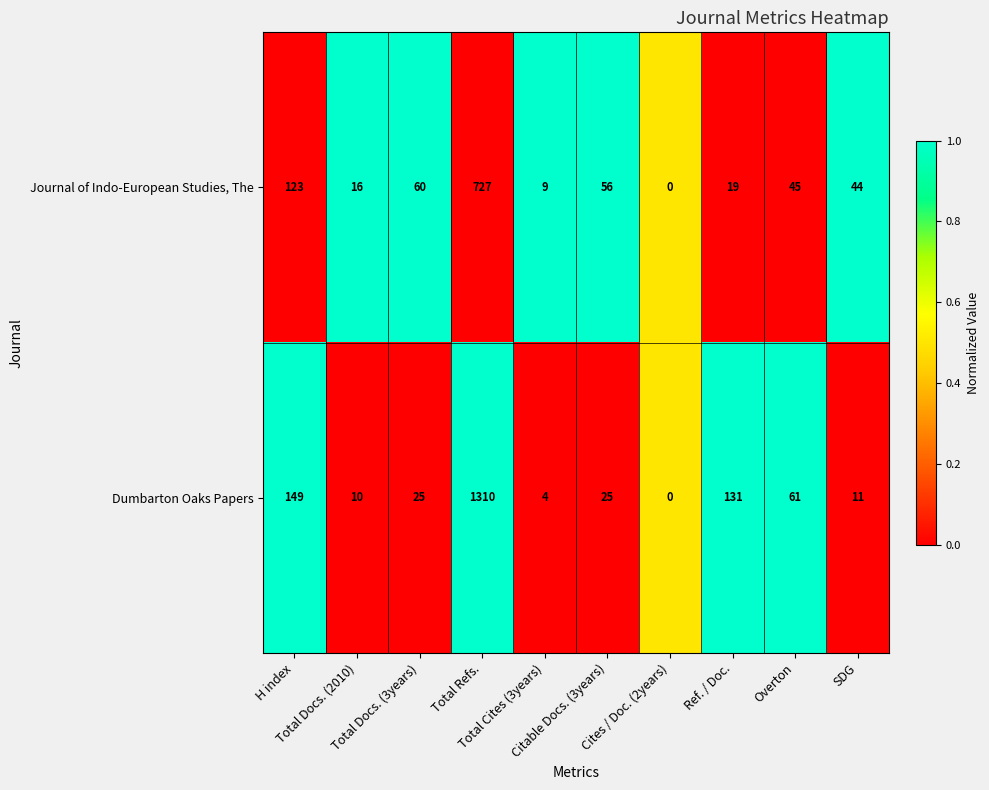

Which series has the largest range (max minus min)?

Dumbarton Oaks Papers